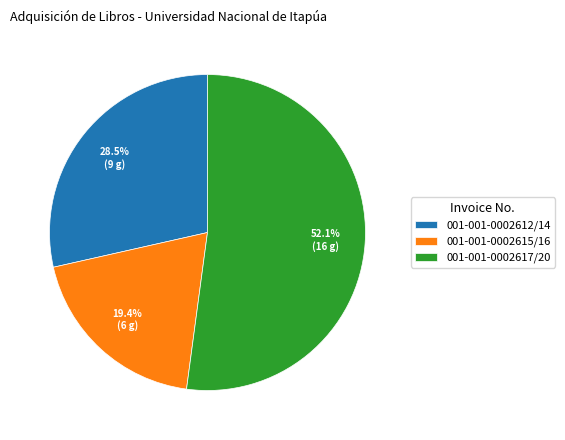

Count the number of slices in the pie.

3